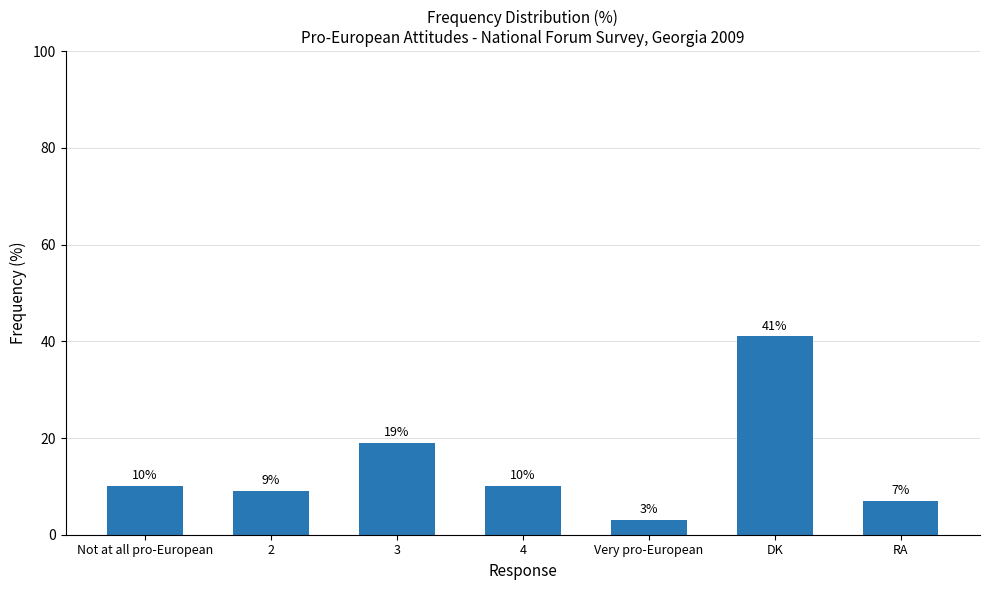

What is the change in value from 3 to RA?

-12